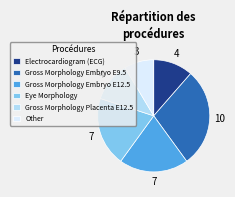

Combined, do Eye Morphology and Gross Morphology Embryo E9.5 account for over 50%?

No